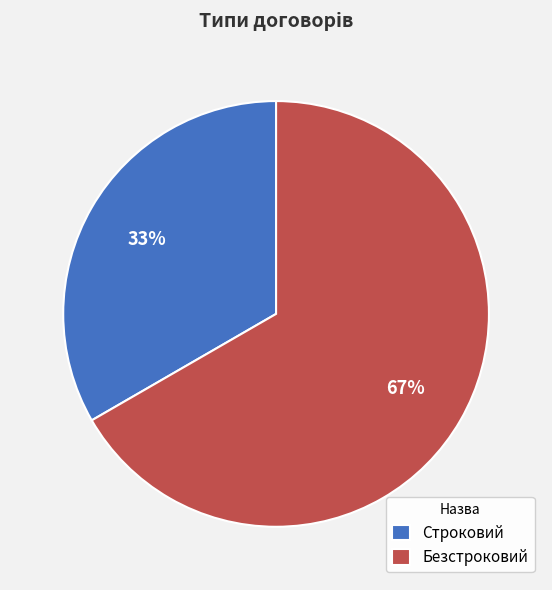

Which has a higher value, Строковий or Безстроковий?

Безстроковий